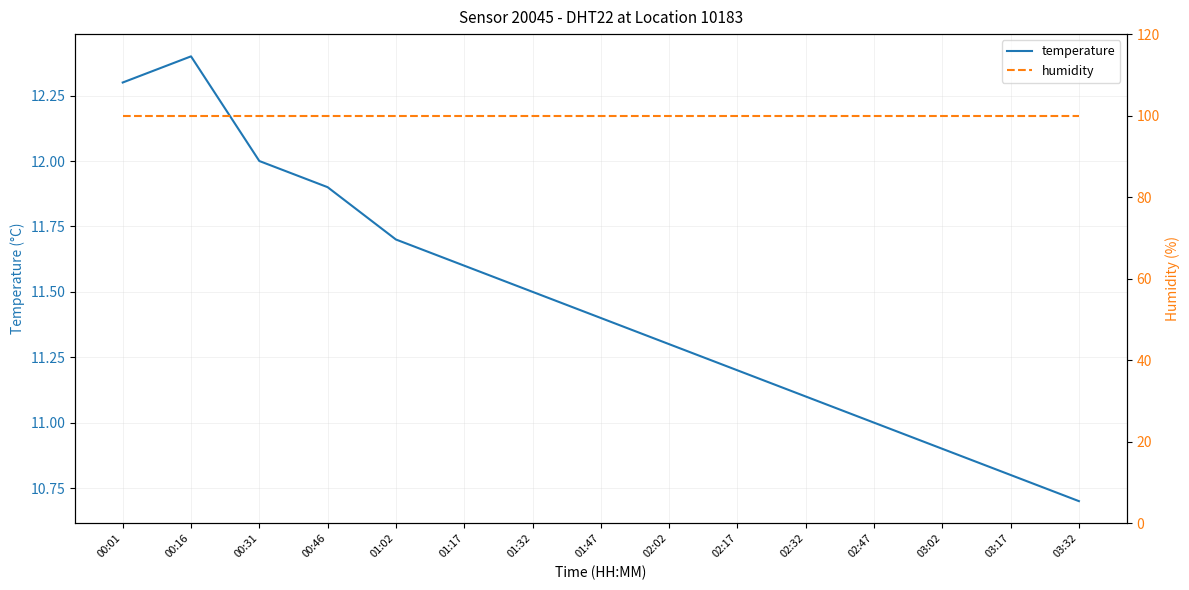

True or false: humidity has a value of 24.9 at 03:32.

False